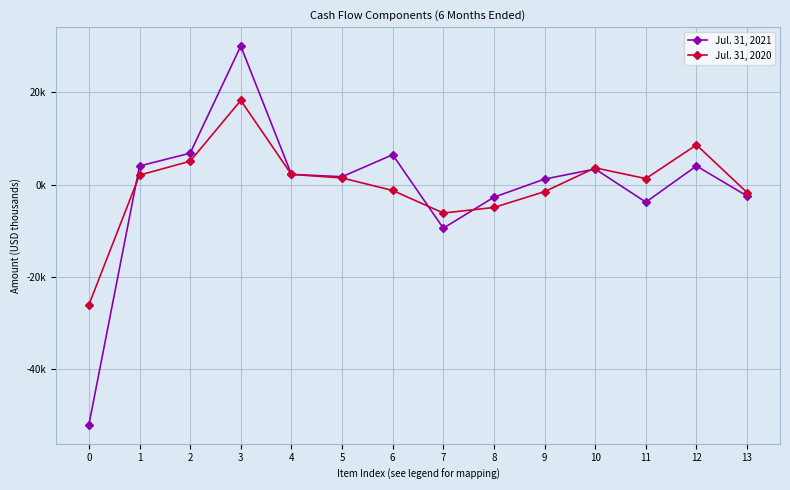

What is the difference between the maximum and minimum values in the Jul. 31, 2021 series?

82307